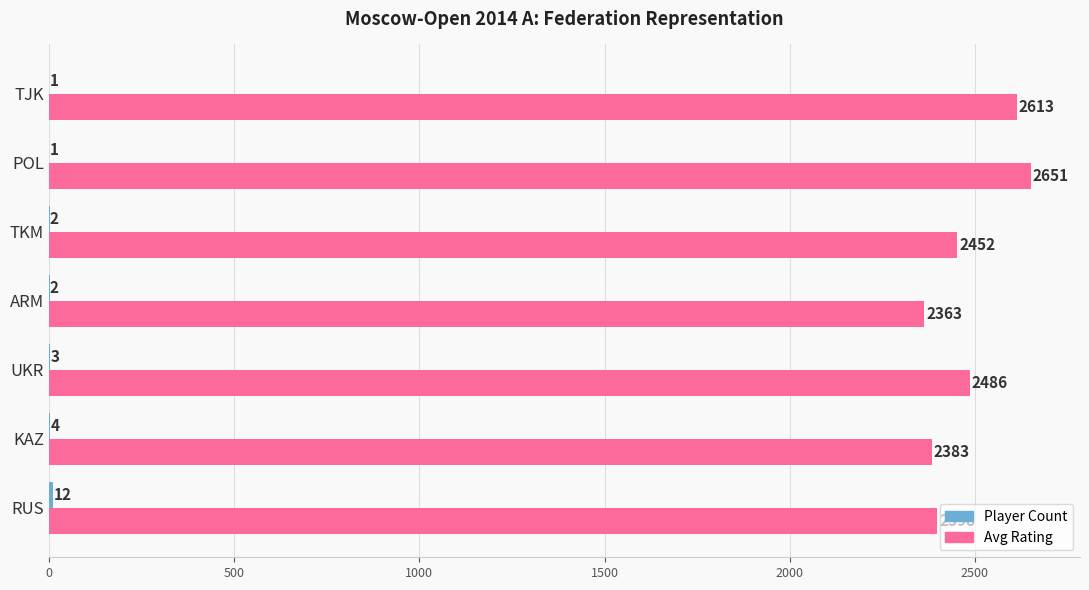

At which category is the sum across all series the highest?

POL